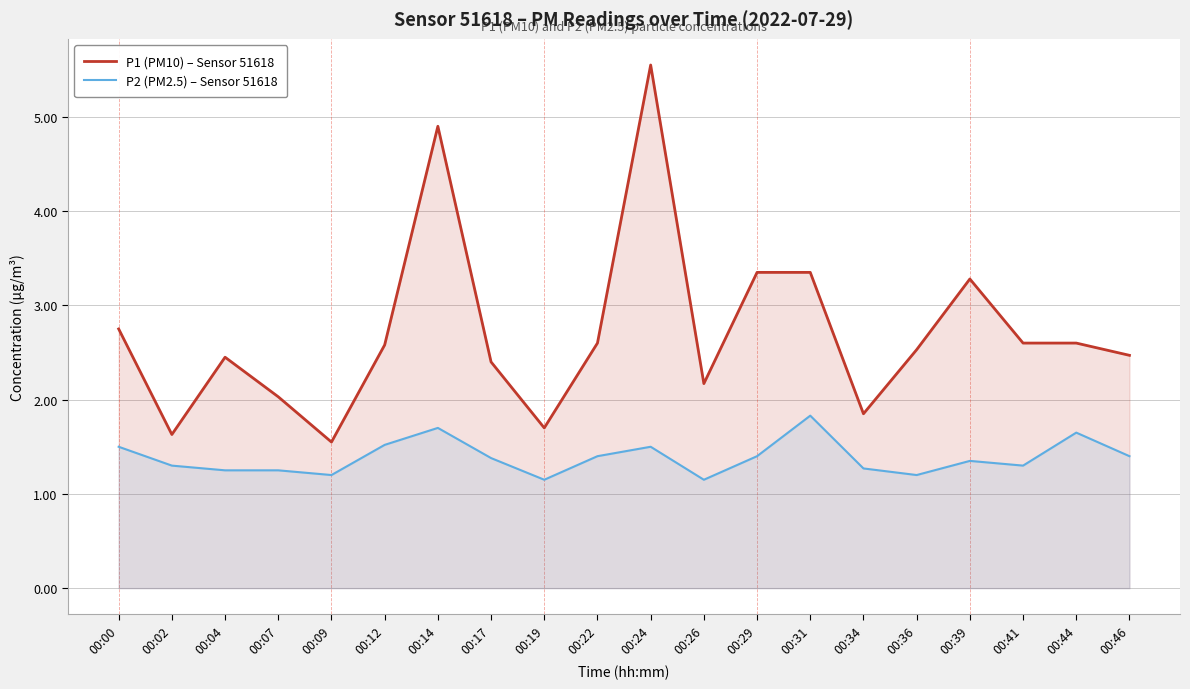

Where is the first local minimum for P1 (PM10) – Sensor 51618?

00:02